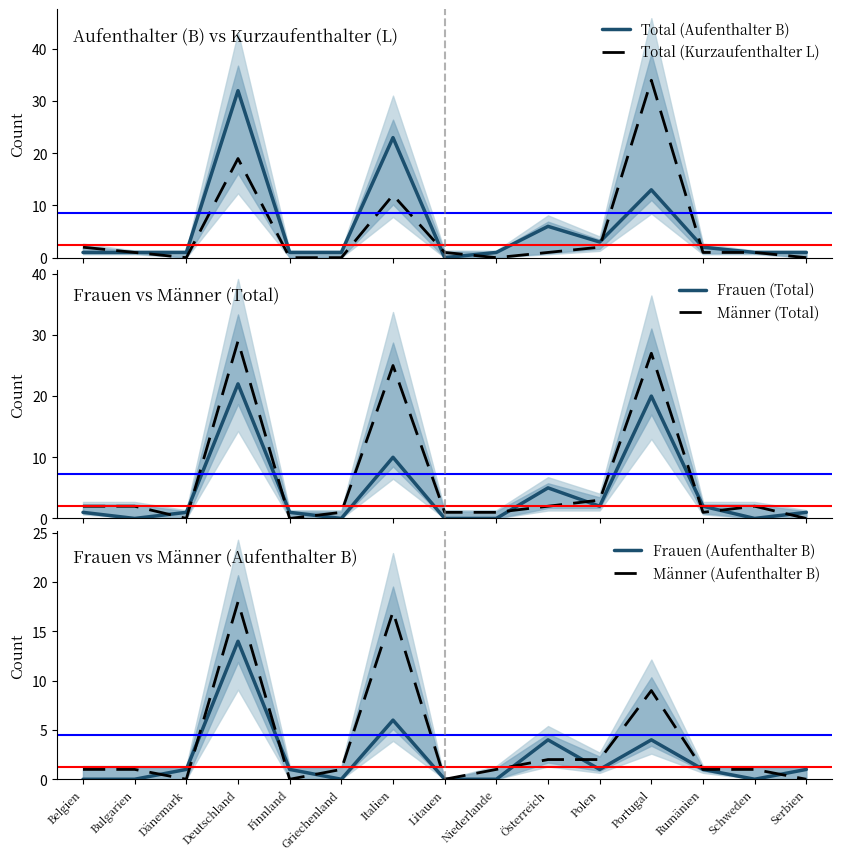

How many interior local valleys does the Frauen (Total) series have?

4